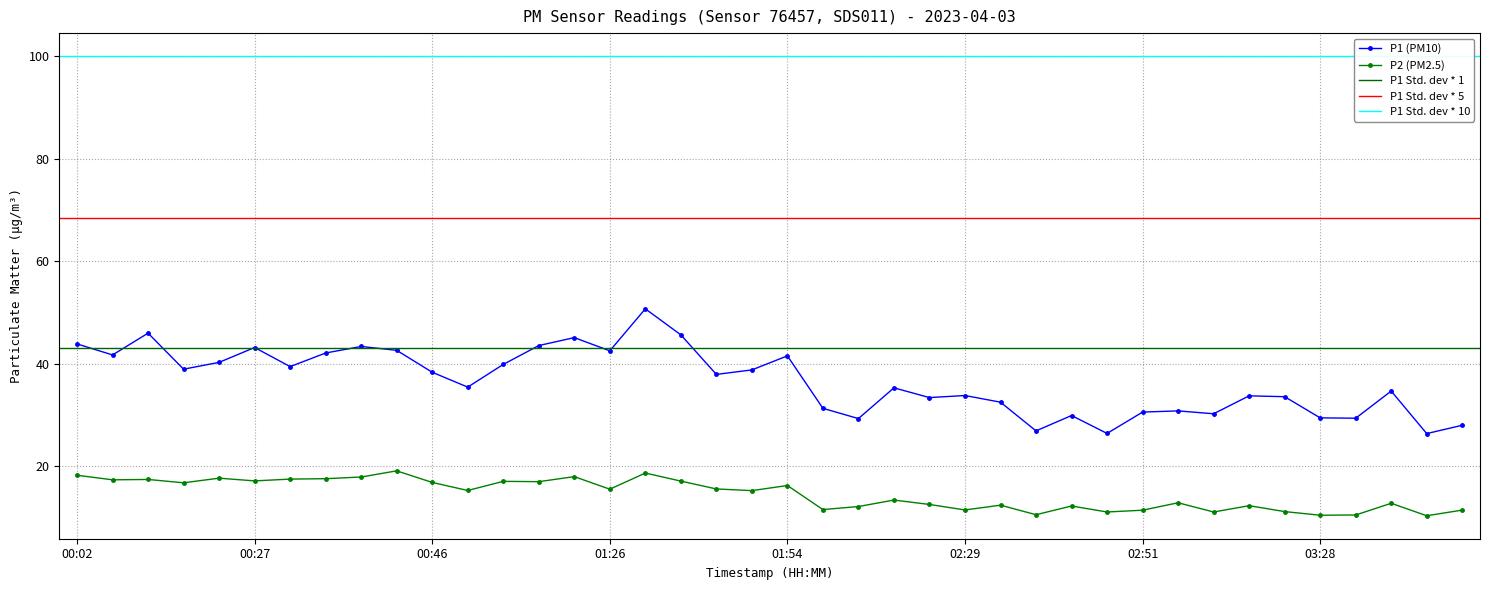

Between 02:57 and 02:29, which is larger?

02:29